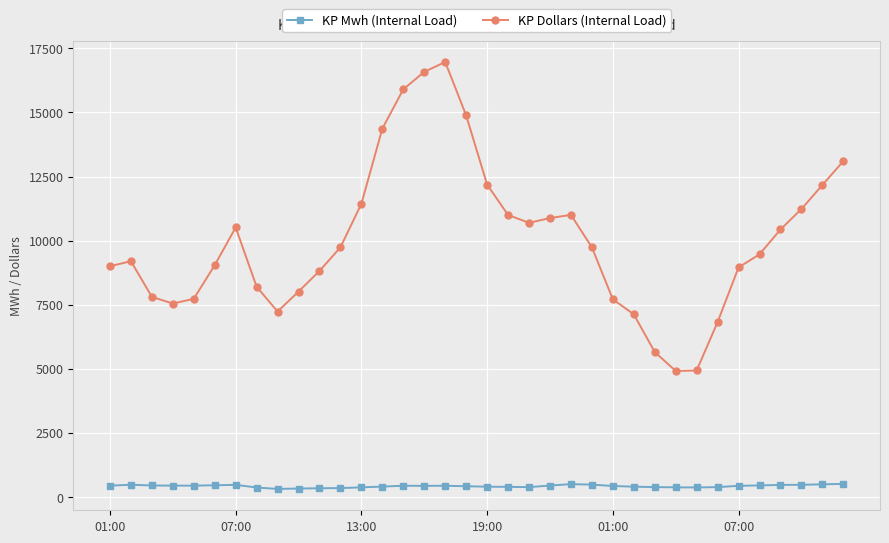

Which series has the largest range (max minus min)?

KP Dollars (Internal Load)